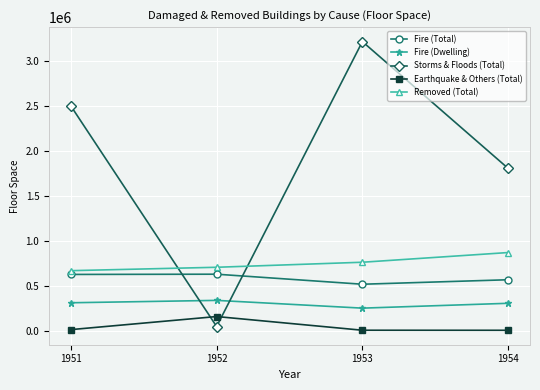

Rank the series by their maximum value, from lowest to highest.

Earthquake & Others (Total), Fire (Dwelling), Fire (Total), Removed (Total), Storms & Floods (Total)